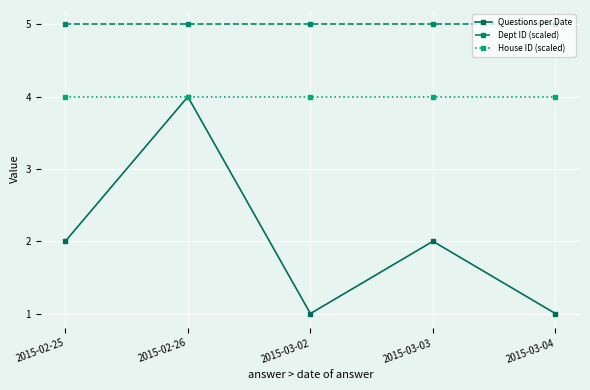

Rank the series at 2015-03-02 from highest to lowest value.

Dept ID (scaled), House ID (scaled), Questions per Date